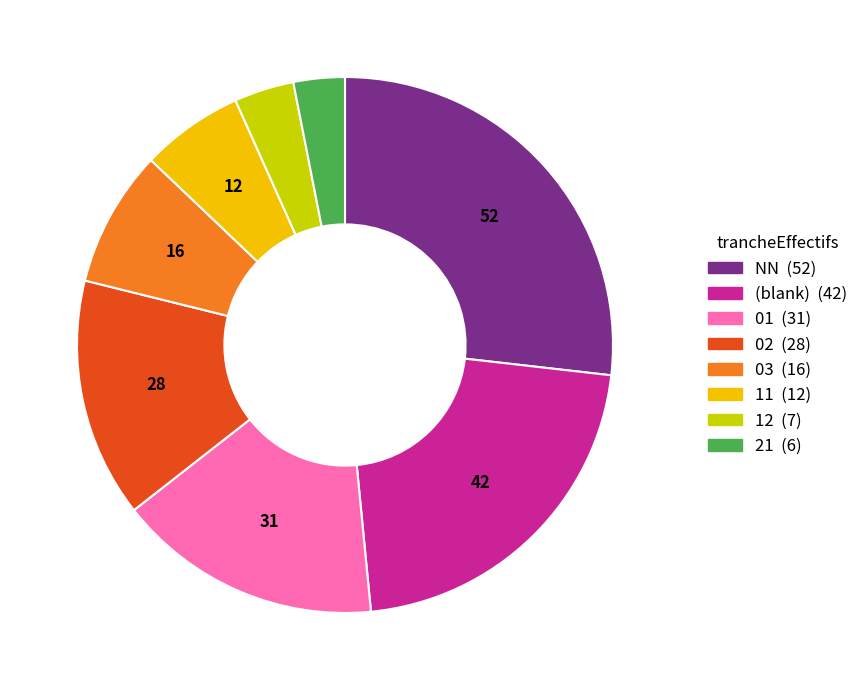

Does any single category account for the majority?

No